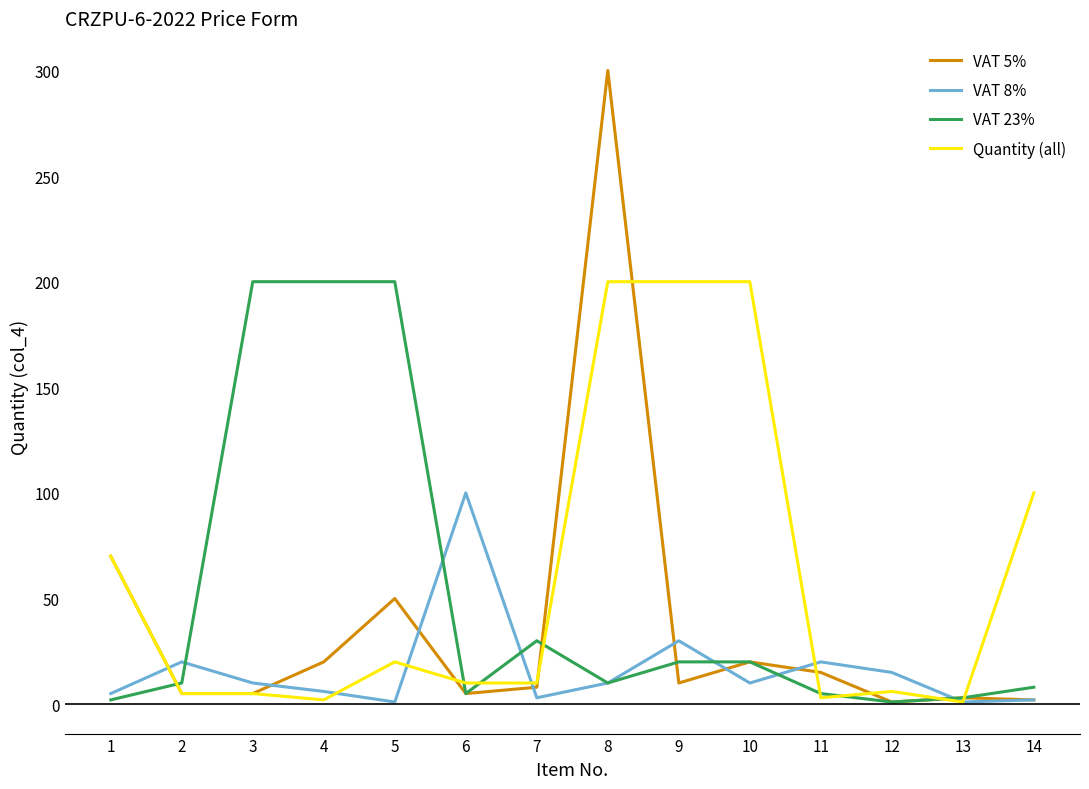

Is the value of Quantity (all) at 14 greater than the value of VAT 5% at 10?

Yes